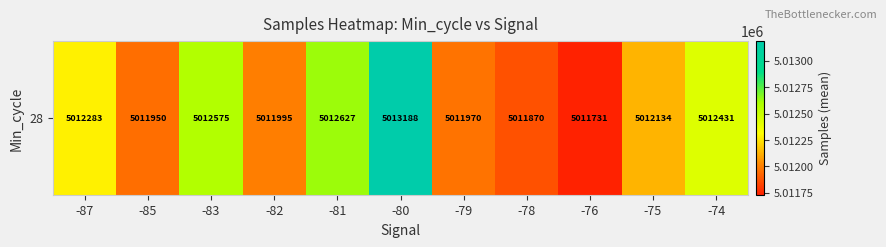

The chart shows a value of 5012431.0 at -74. True or false?

True